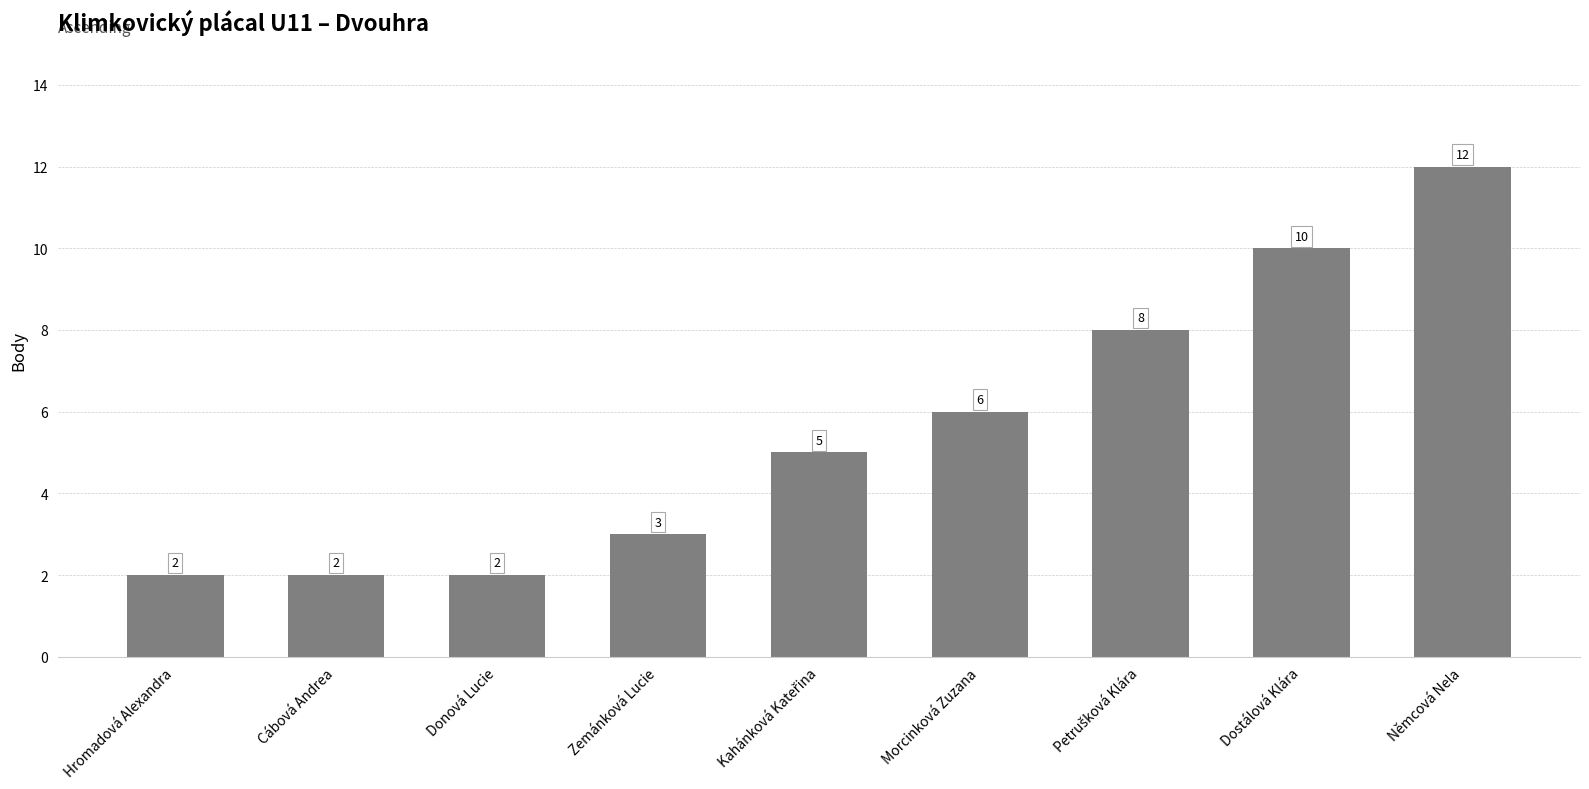

What is the greatest value displayed?

12